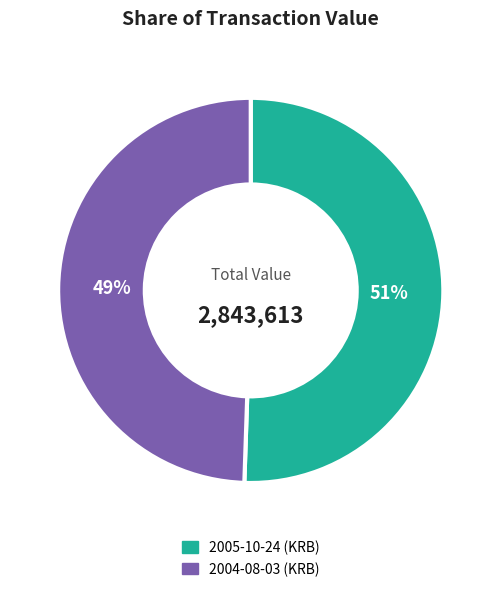

Combined, do 2005-10-24 (KRB) and 2004-08-03 (KRB) account for over 50%?

Yes